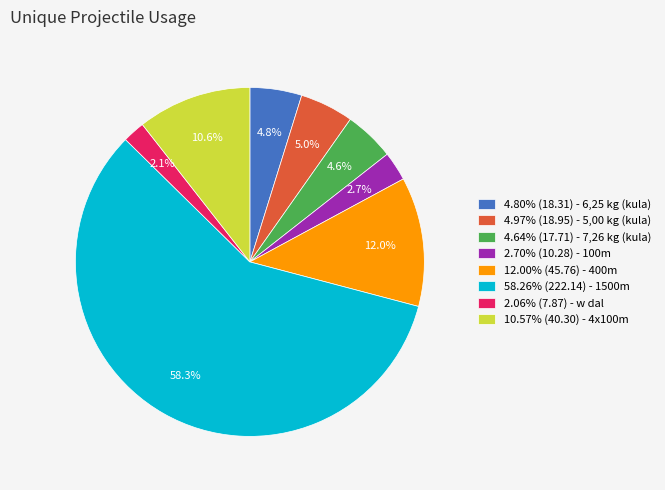

What percentage do 4.80% (18.31) - 6,25 kg (kula) and 2.70% (10.28) - 100m together represent?

7.5%